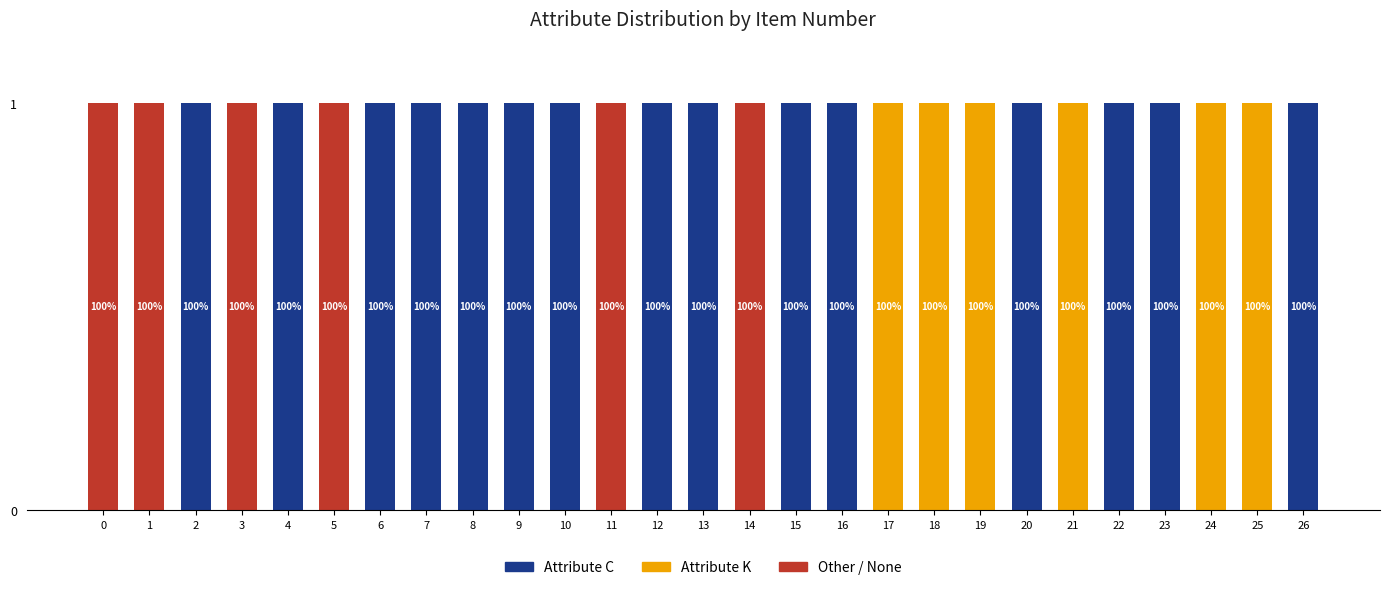

Is it true that Attribute C equals -1 at 17?

False